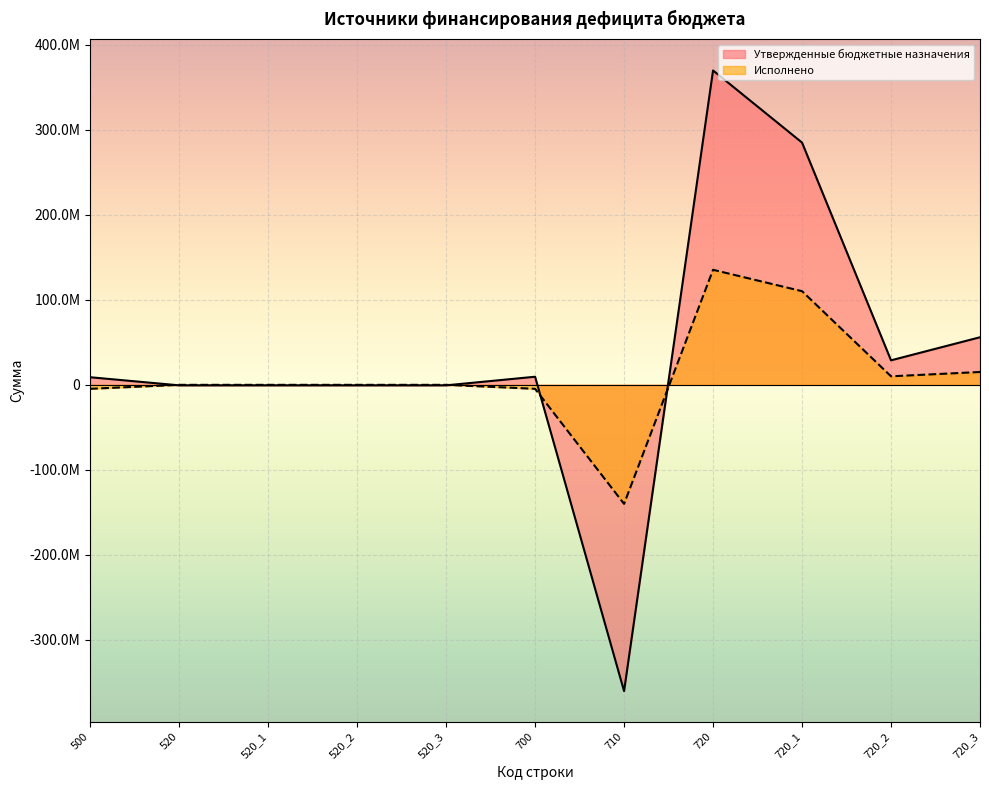

At which category is the sum across all series the highest?

720